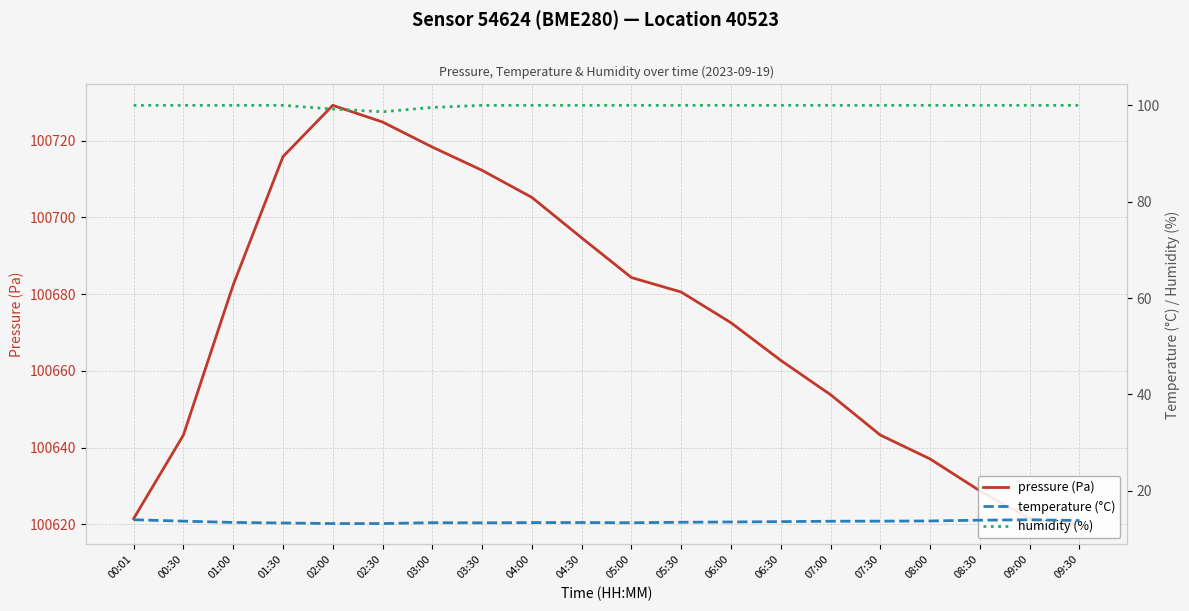

What value does the humidity (%) series have at 08:30?

100.0